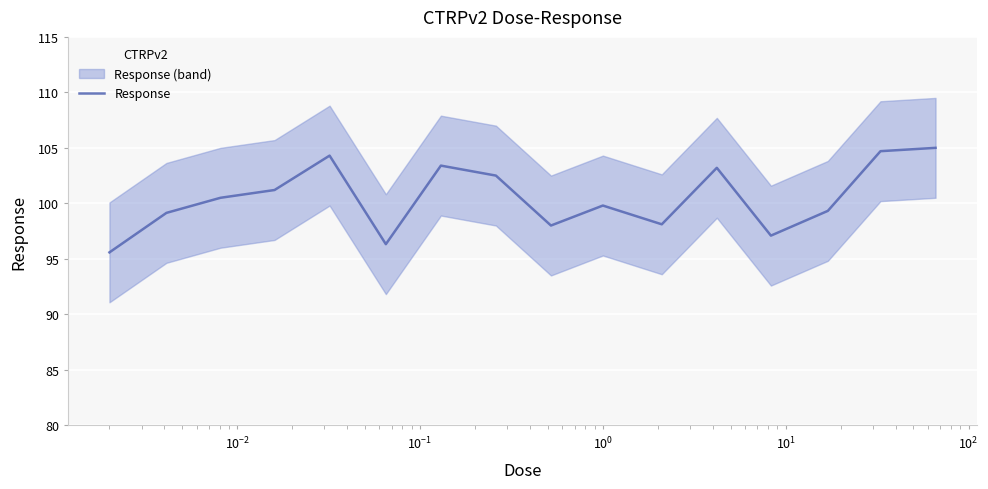

What is the maximum value for Response?

105.0